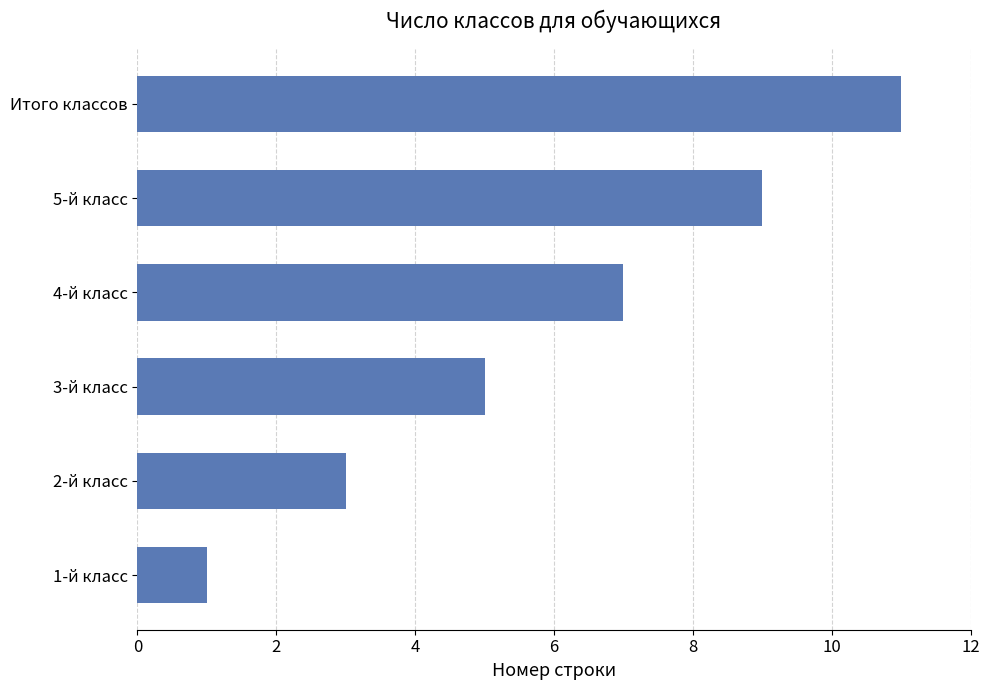

What is the ratio of the value at 3-й класс to the value at 2-й класс?

1.7